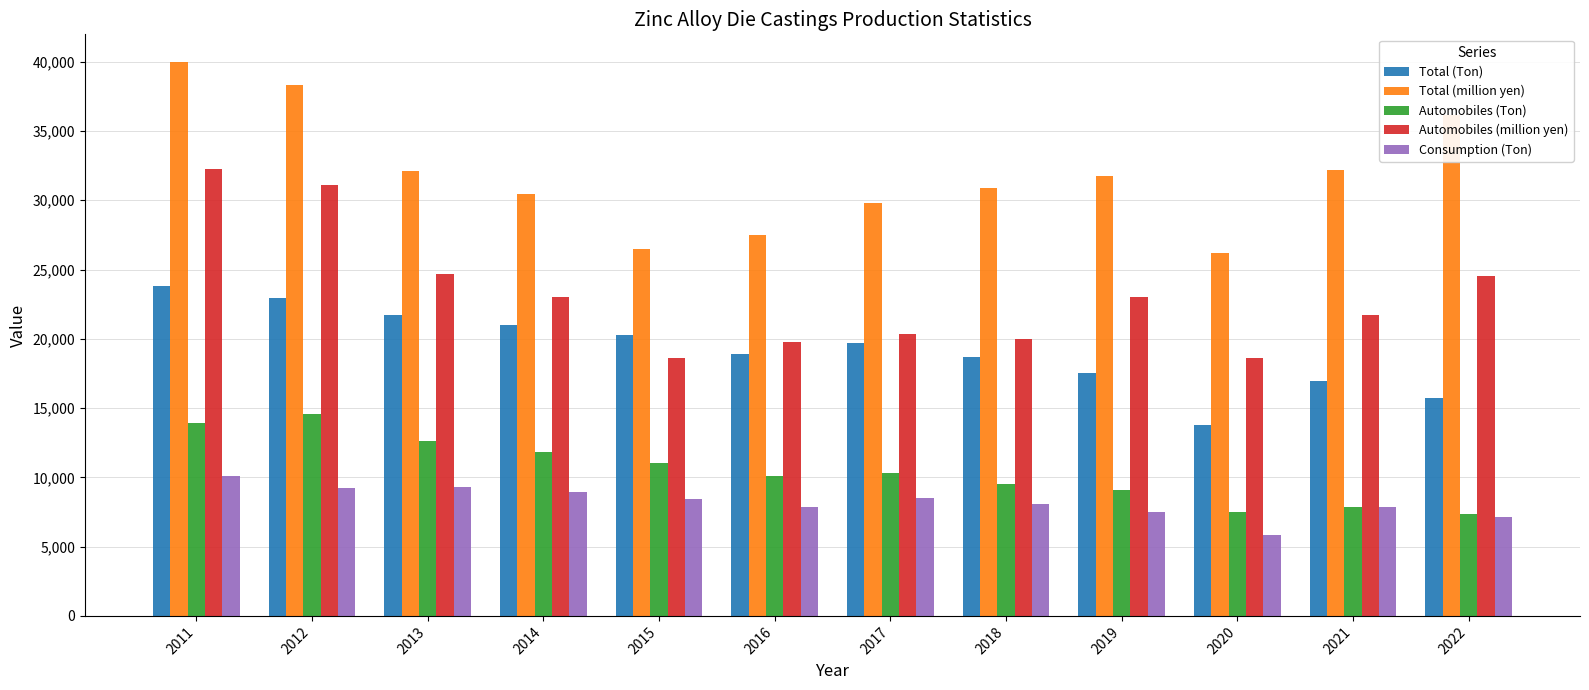

Which series changed the most between 2012 and 2018?

Automobiles (million yen)